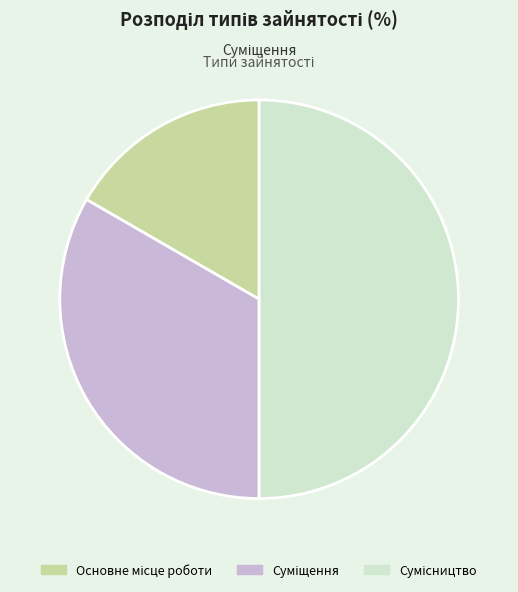

What percentage do Суміщення and Сумісництво together represent?

83.3%